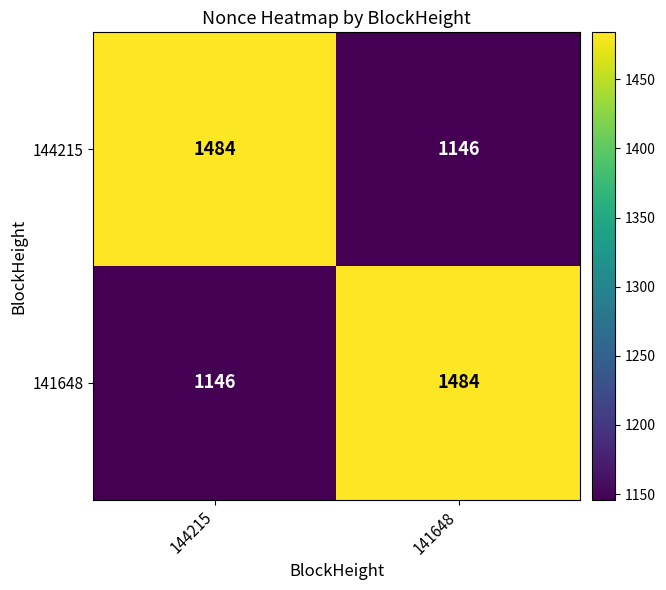

What is the difference between the 141648 values at 141648 and 144215?

338